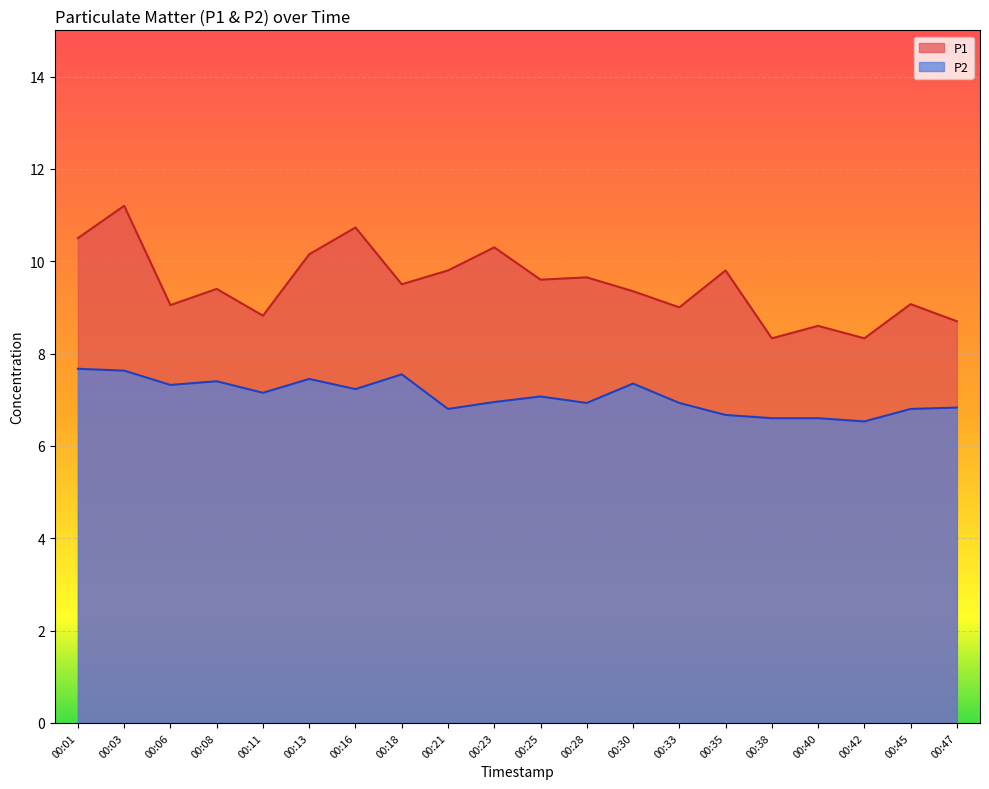

True or false: P2 and P1 cross at least once.

False